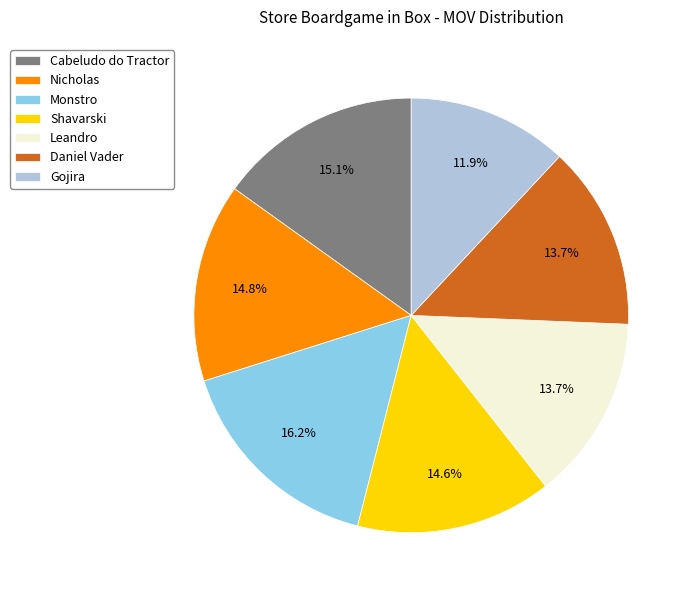

To the nearest percent, what is the combined percentage of Gojira and Nicholas?

27%